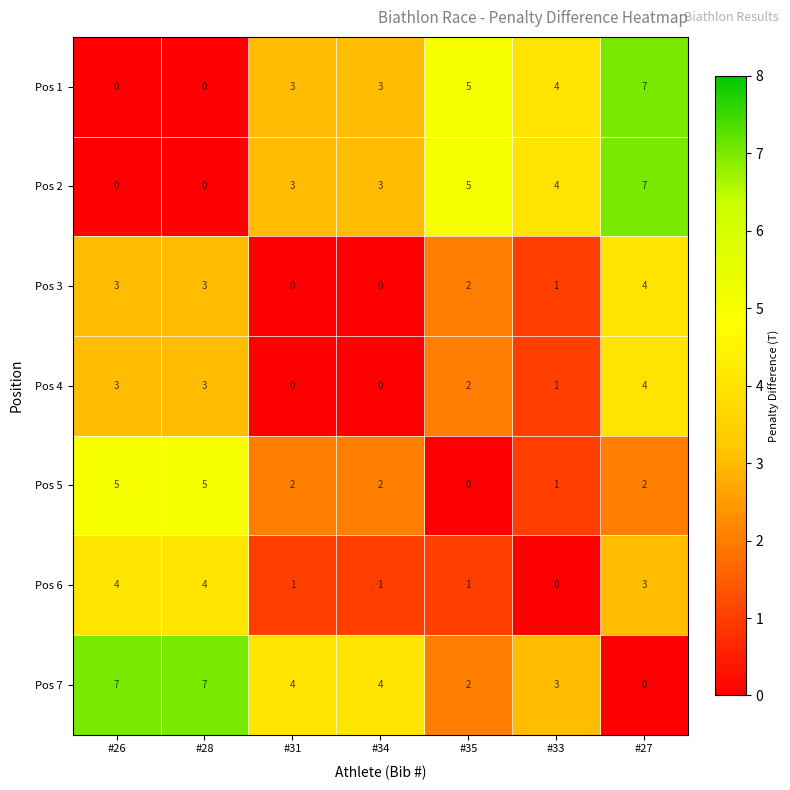

What is the maximum value shown in the chart?

7